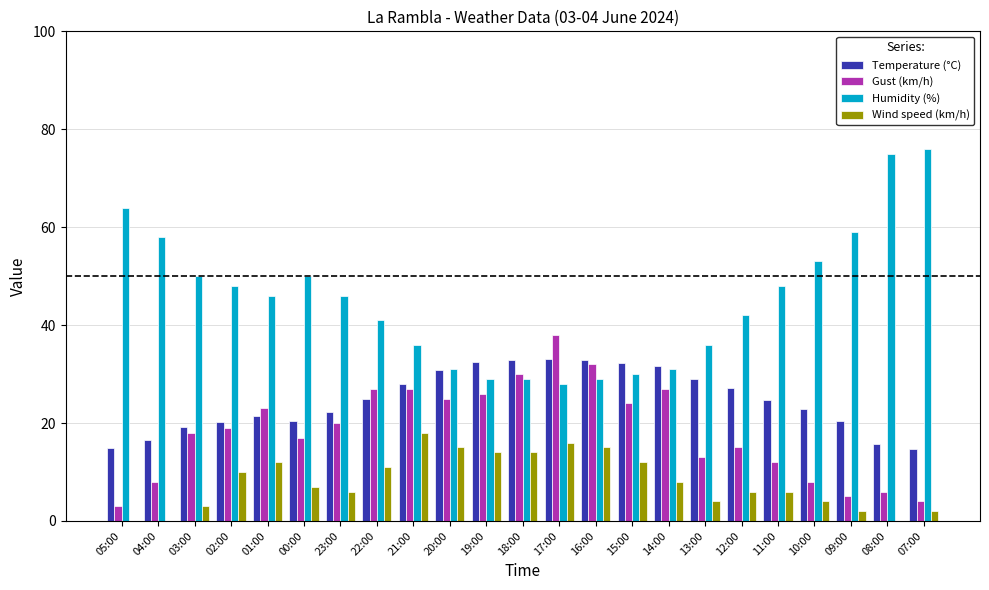

True or false: Humidity (%) has a value of 59.0 at 09:00.

True